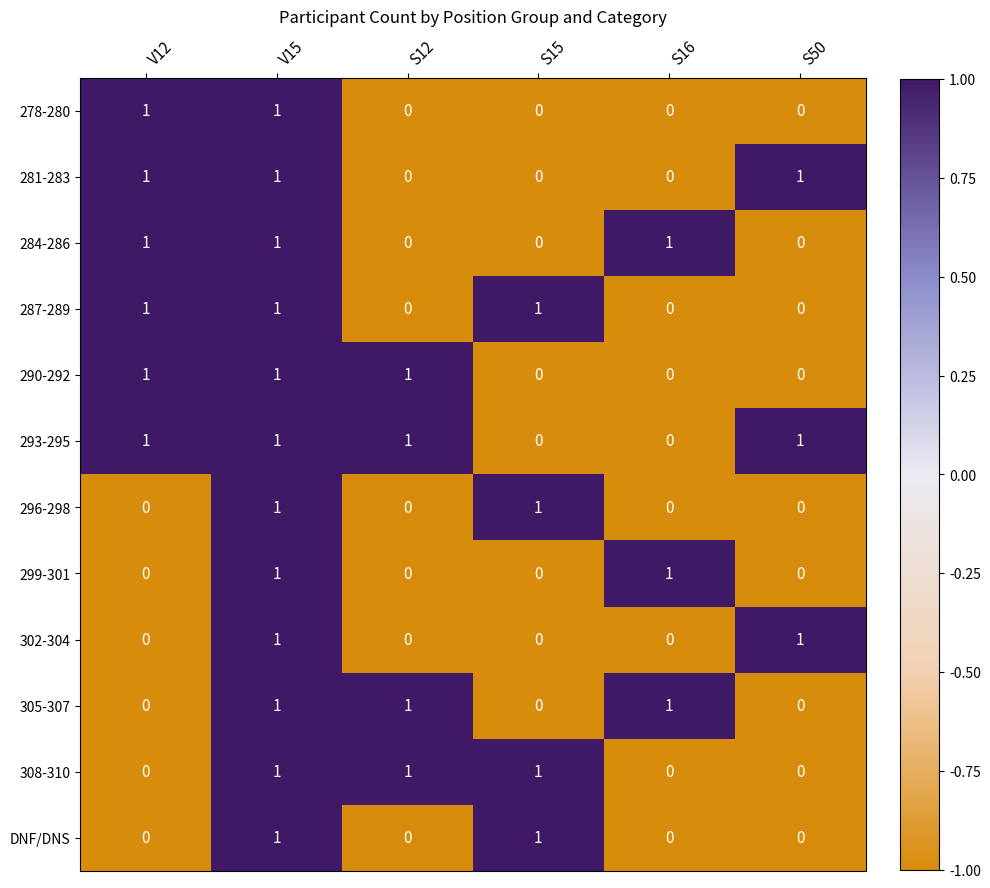

At how many categories does at least one series exceed 0?

6